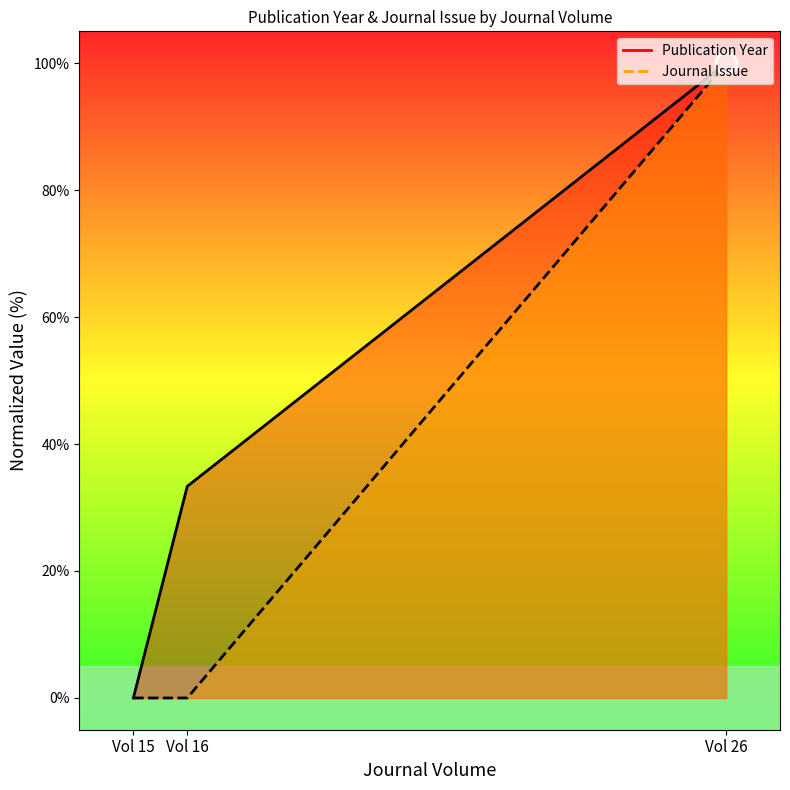

Rank the series by their average value, from highest to lowest.

Publication Year, Journal Issue